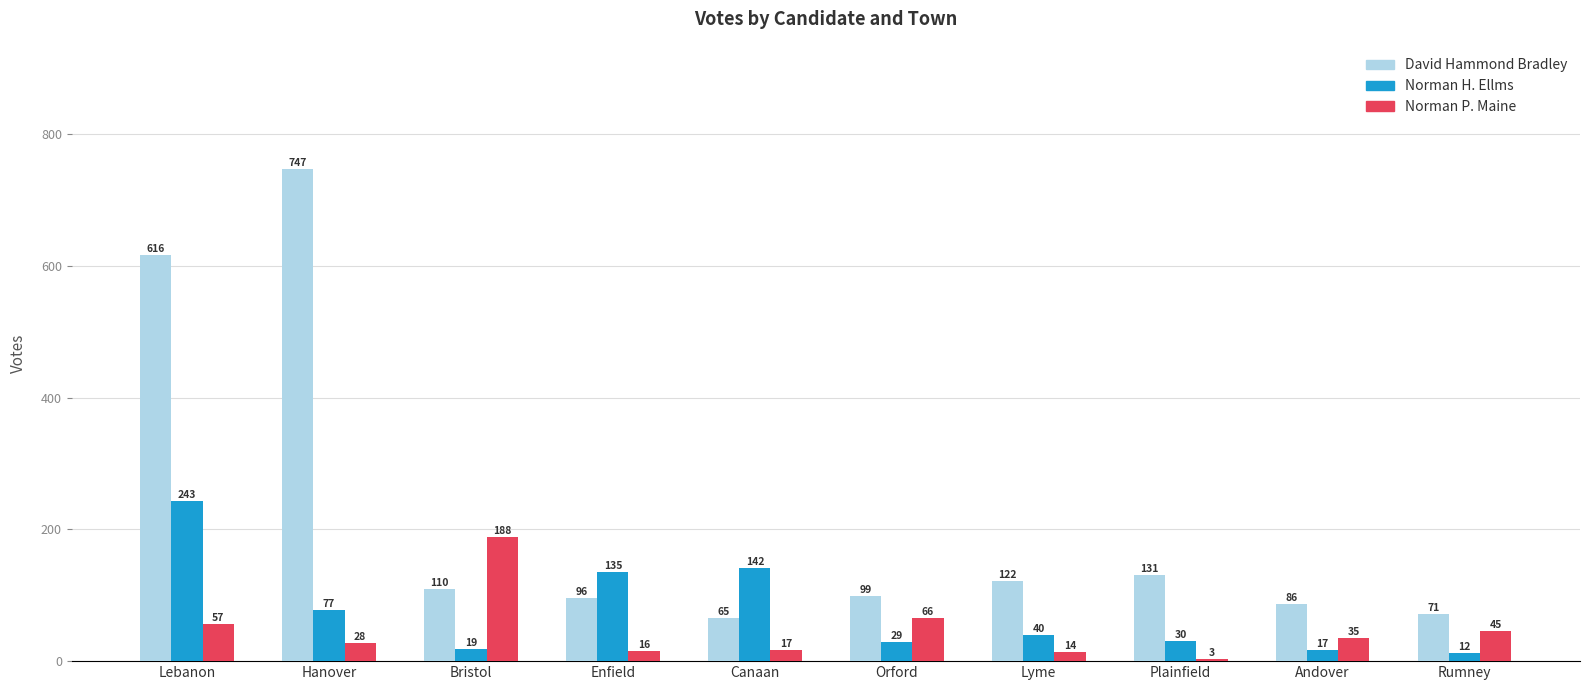

Which series has the largest range (max minus min)?

David Hammond Bradley